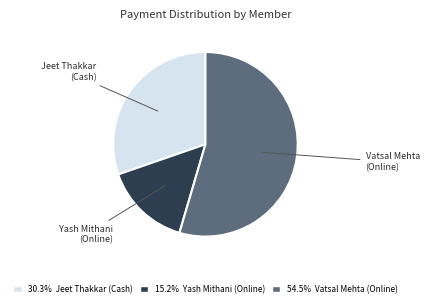

Is 54.5% Vatsal Mehta (Online) the majority of the pie?

Yes